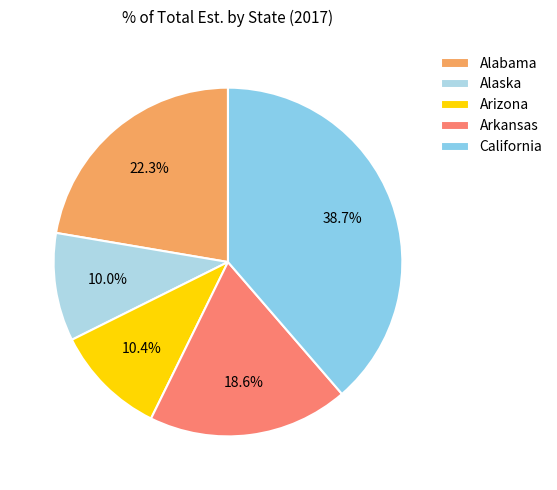

How many segments does this pie chart have?

5